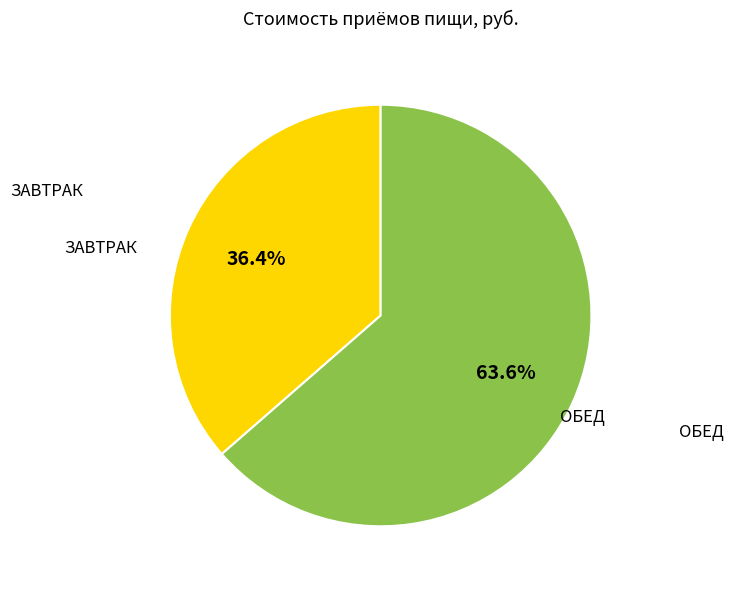

Is there any slice that represents more than half of the pie?

Yes